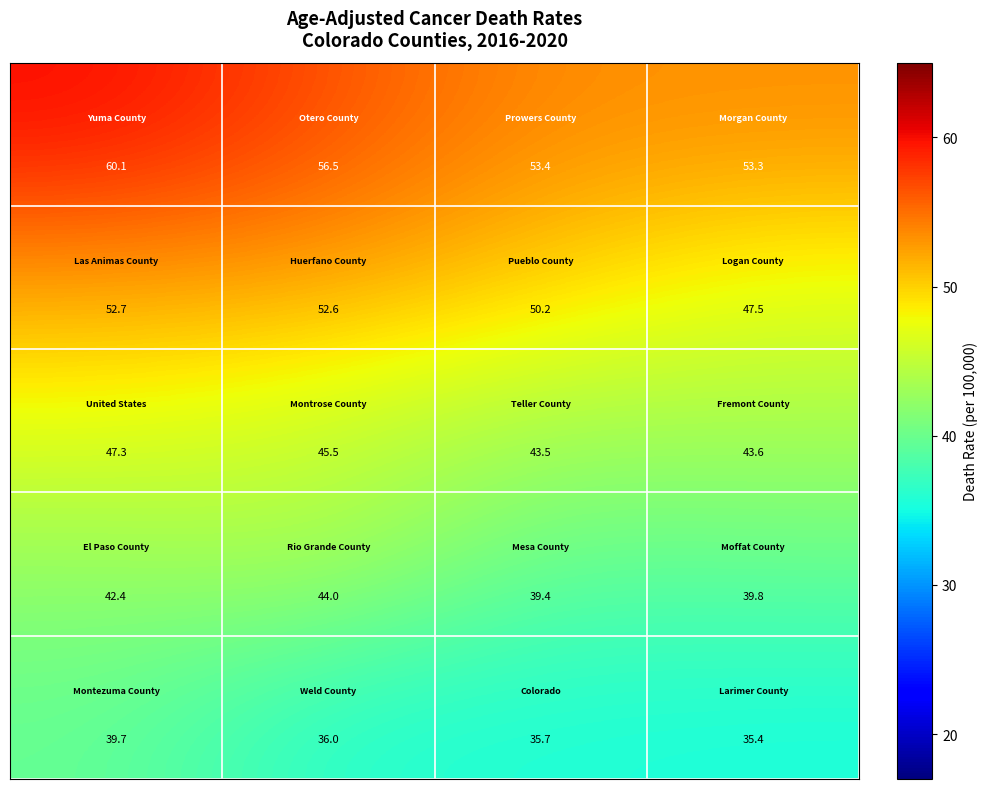

How many distinct data groups are displayed?

5